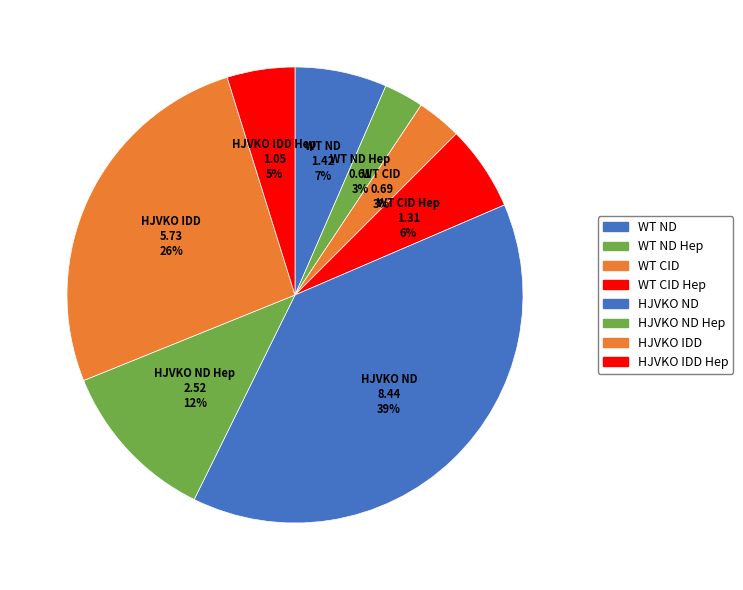

How many slices are in this pie chart?

8